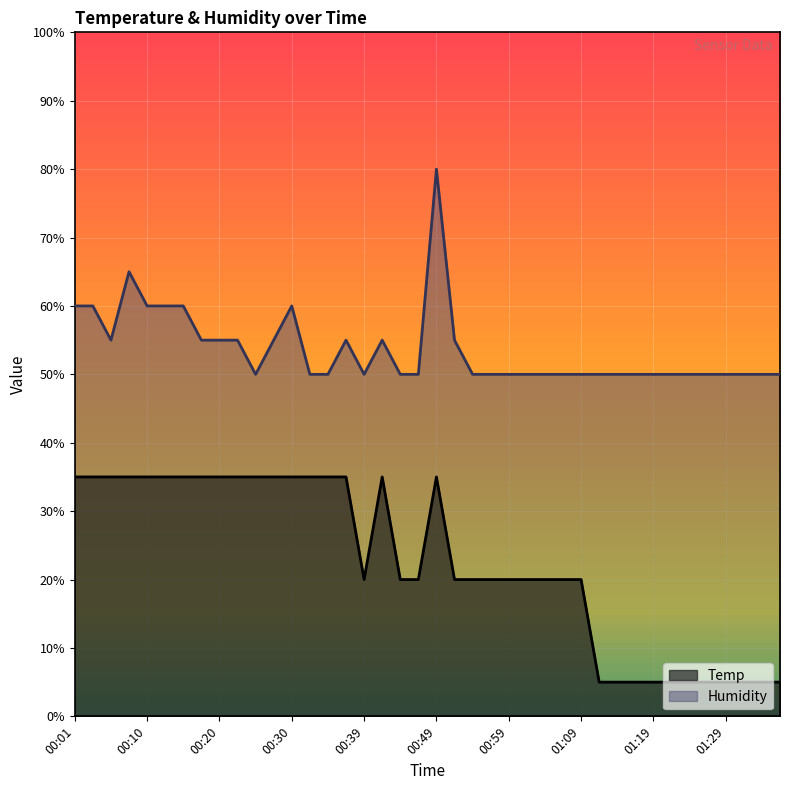

Rank the series by their average value, from lowest to highest.

Temp, Humidity